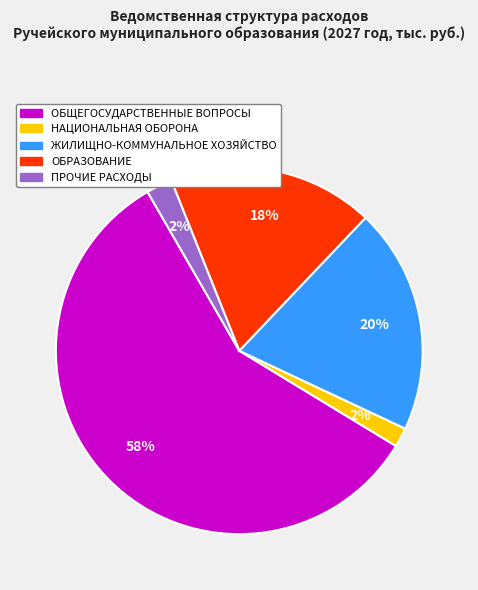

Which has a higher value, ОБРАЗОВАНИЕ or ЖИЛИЩНО-КОММУНАЛЬНОЕ ХОЗЯЙСТВО?

ЖИЛИЩНО-КОММУНАЛЬНОЕ ХОЗЯЙСТВО